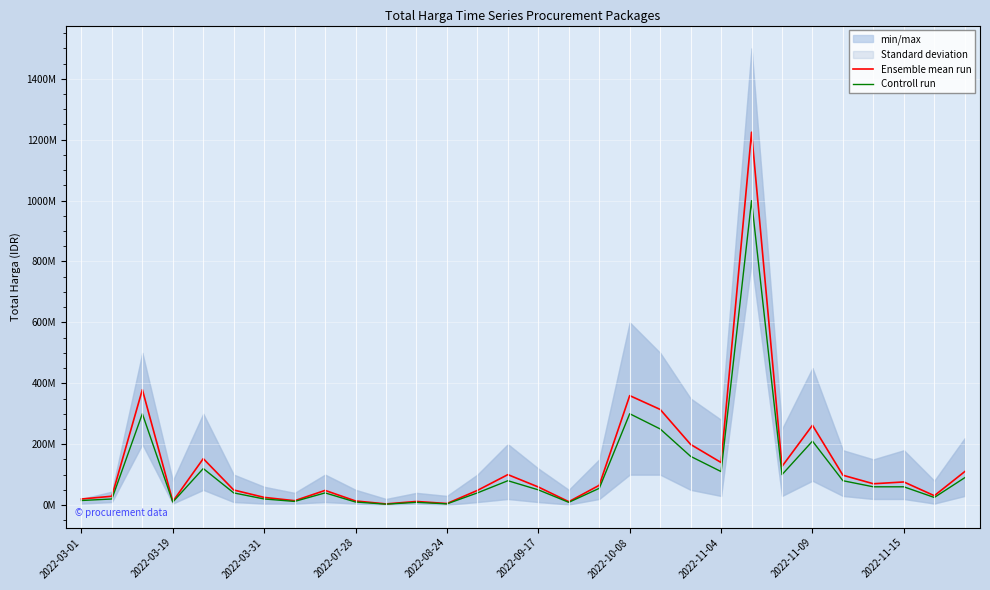

What is the difference between the highest and lowest values at 28?

5800000